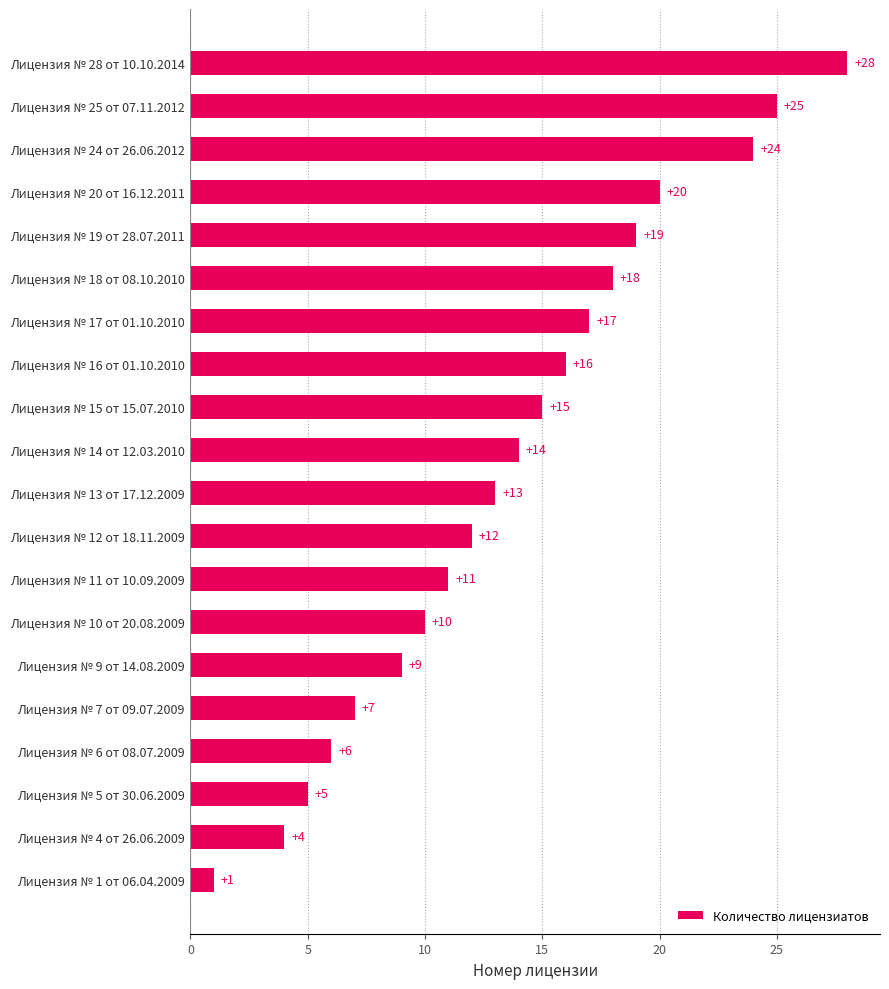

List the labels in order of value, largest first.

Лицензия № 28 от 10.10.2014, Лицензия № 25 от 07.11.2012, Лицензия № 24 от 26.06.2012, Лицензия № 20 от 16.12.2011, Лицензия № 19 от 28.07.2011, Лицензия № 18 от 08.10.2010, Лицензия № 17 от 01.10.2010, Лицензия № 16 от 01.10.2010, Лицензия № 15 от 15.07.2010, Лицензия № 14 от 12.03.2010, Лицензия № 13 от 17.12.2009, Лицензия № 12 от 18.11.2009, Лицензия № 11 от 10.09.2009, Лицензия № 10 от 20.08.2009, Лицензия № 9 от 14.08.2009, Лицензия № 7 от 09.07.2009, Лицензия № 6 от 08.07.2009, Лицензия № 5 от 30.06.2009, Лицензия № 4 от 26.06.2009, Лицензия № 1 от 06.04.2009